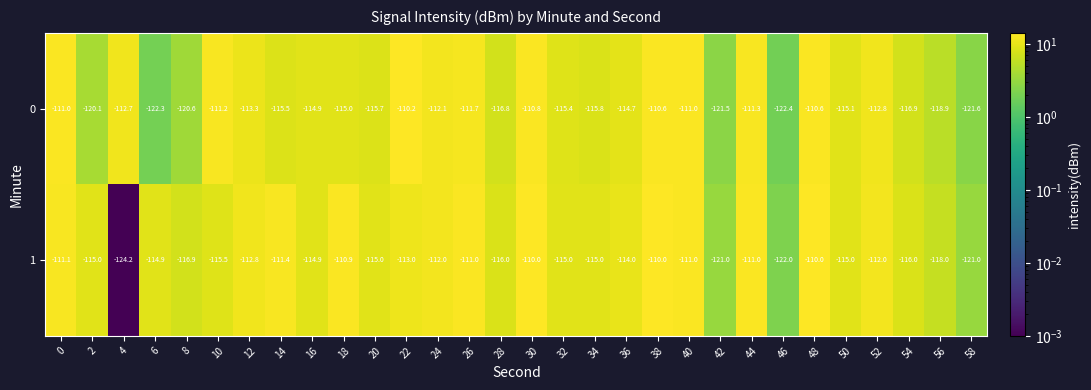

Is the value of 1 at 54 greater than the value of 0 at 40?

No